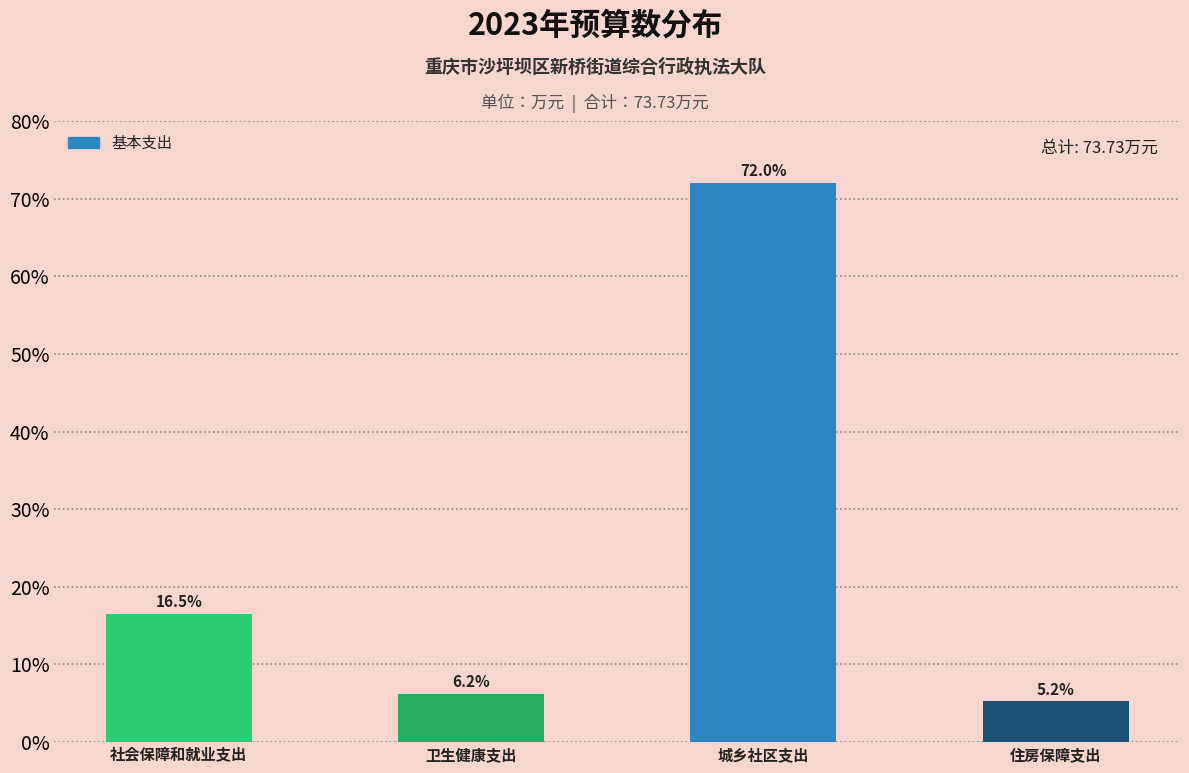

Reading right to left, extract all data points from this chart.

住房保障支出=5.2	城乡社区支出=72.0	卫生健康支出=6.2	社会保障和就业支出=16.5